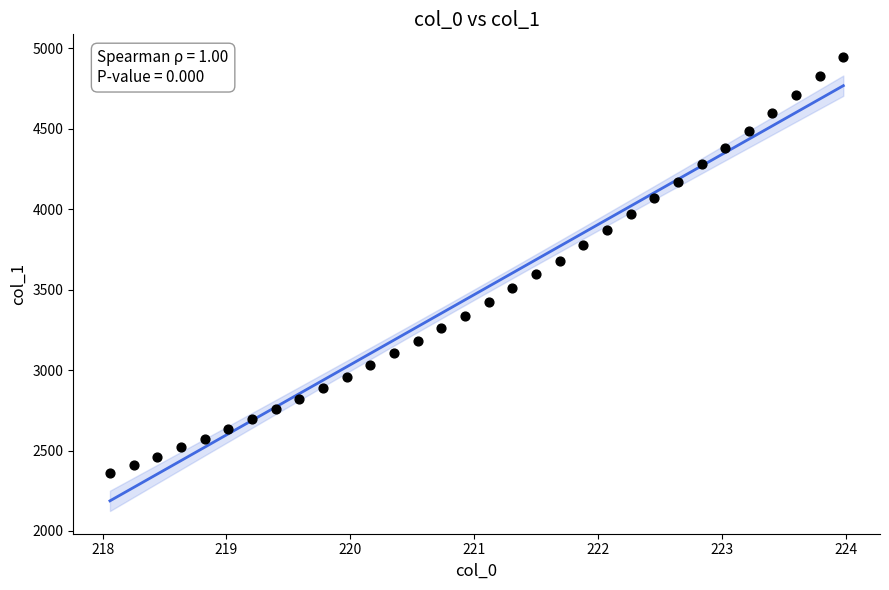

What is the range of X values (max minus min)?

5.9